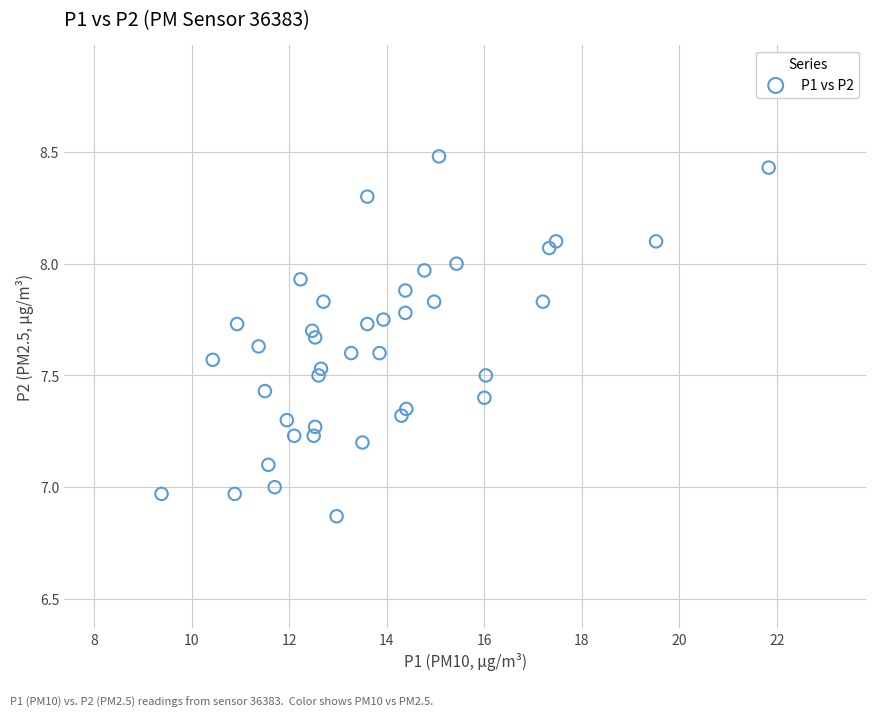

What is the range of X values (max minus min)?

12.4